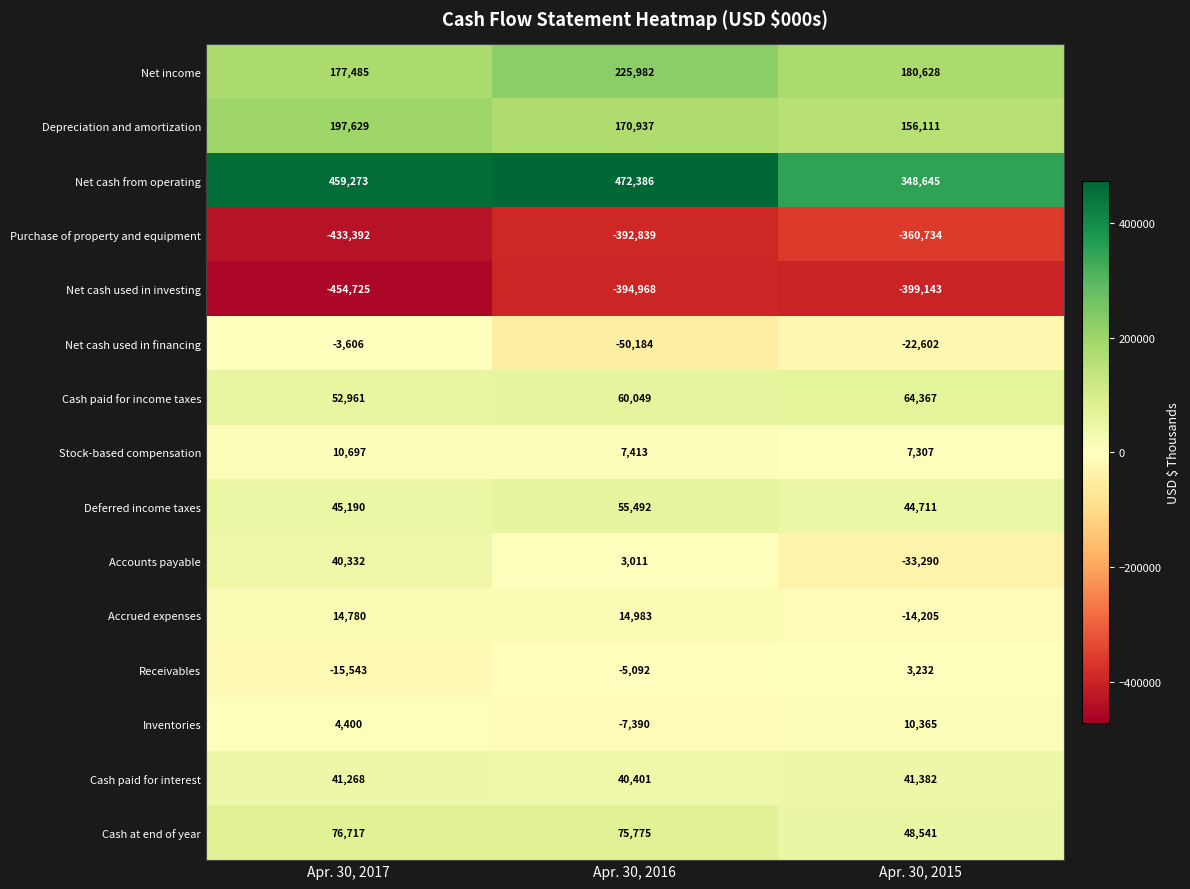

How many Purchase of property and equipment values are between -433392 and -360734?

3